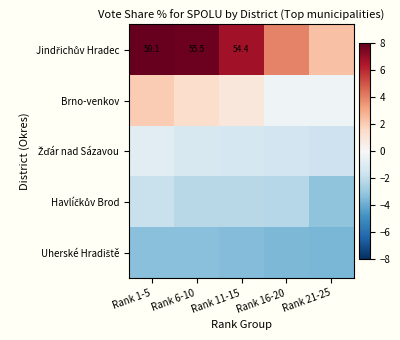

At how many categories does at least one series exceed 0?

5